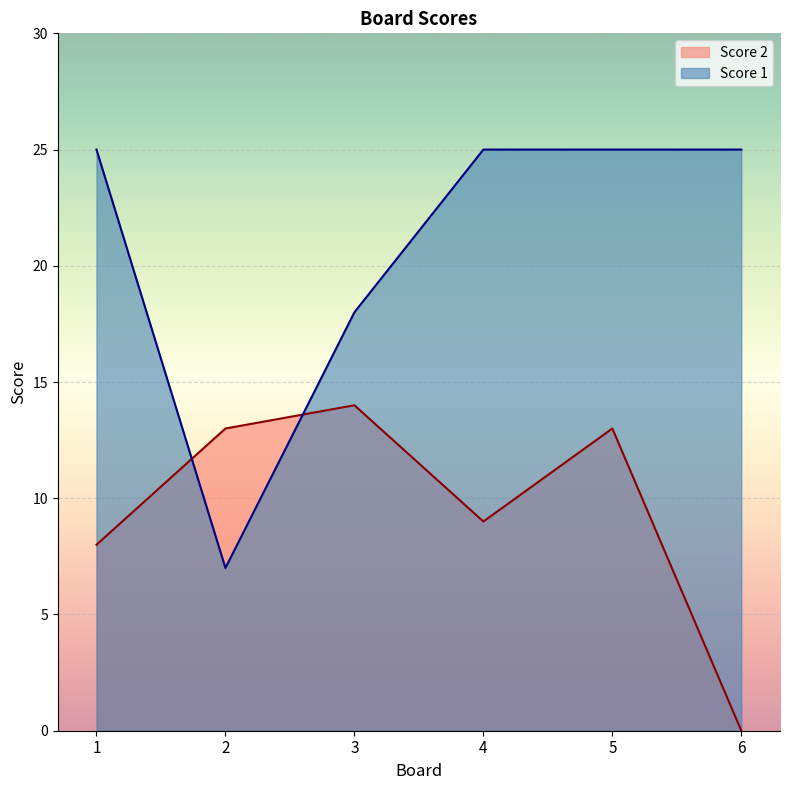

How many lines are shown in the chart?

2